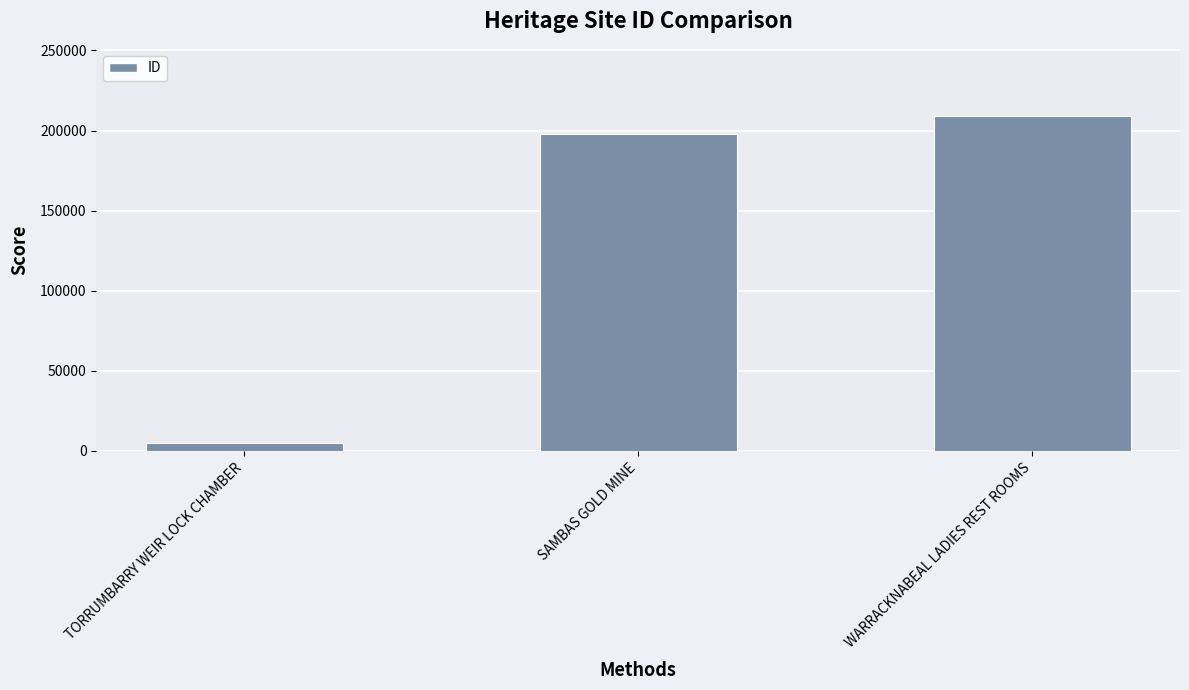

Which category has the lowest value across all series?

TORRUMBARRY WEIR LOCK CHAMBER